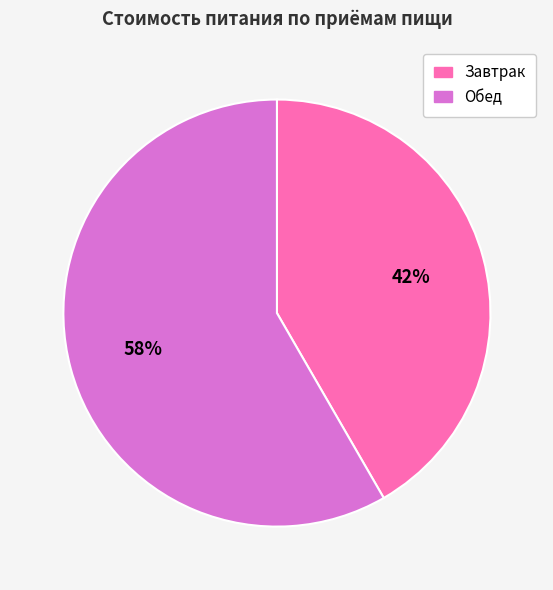

Count the number of slices in the pie.

2